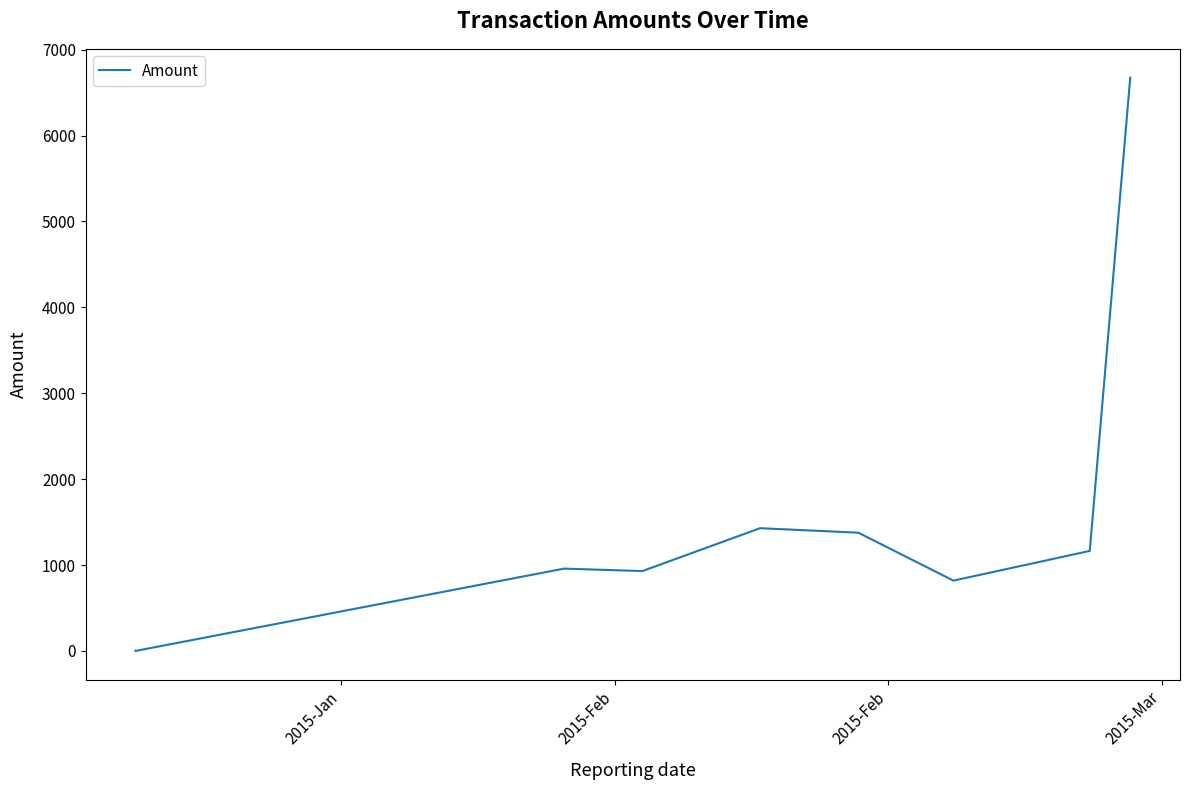

What is the greatest value displayed?

6676.5